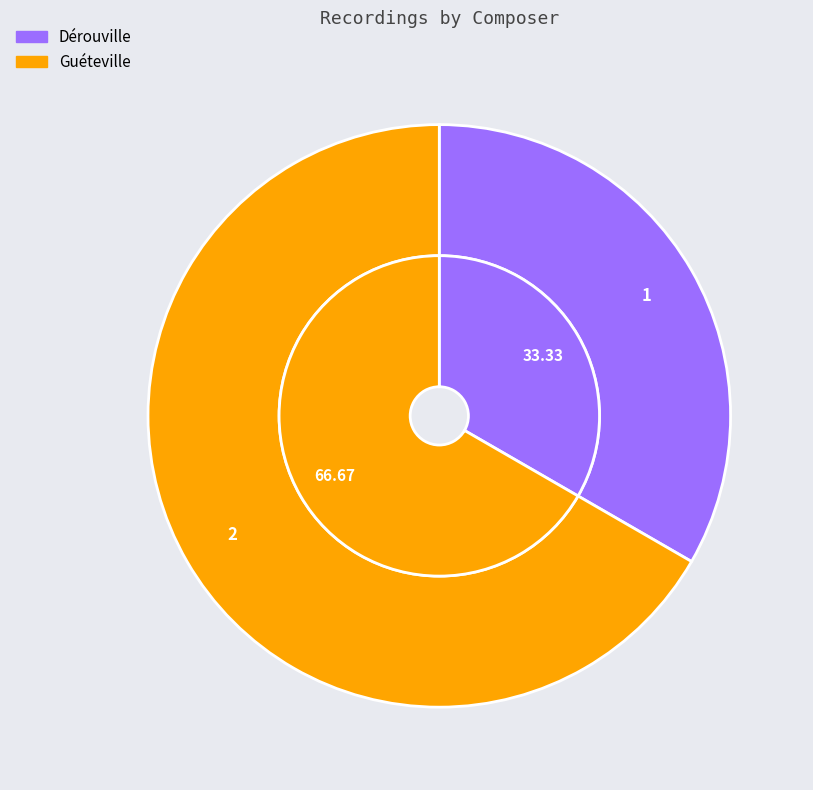

To the nearest percent, what is the difference between the Dérouville and Guéteville slice percentages?

33%